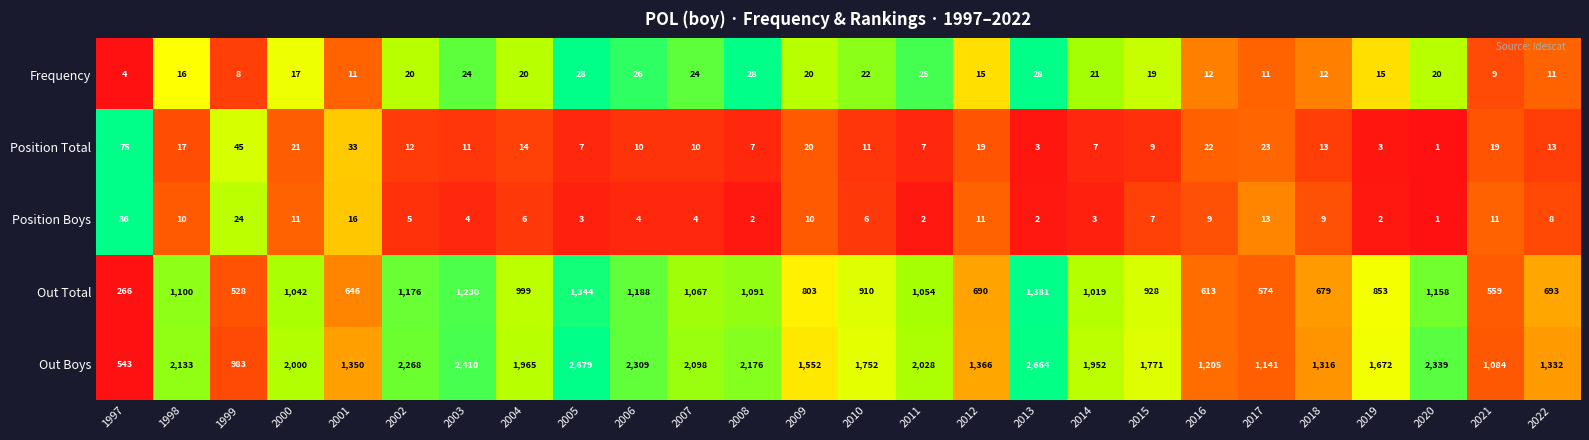

True or false: Frequency has a value of 16 at 1998.

True